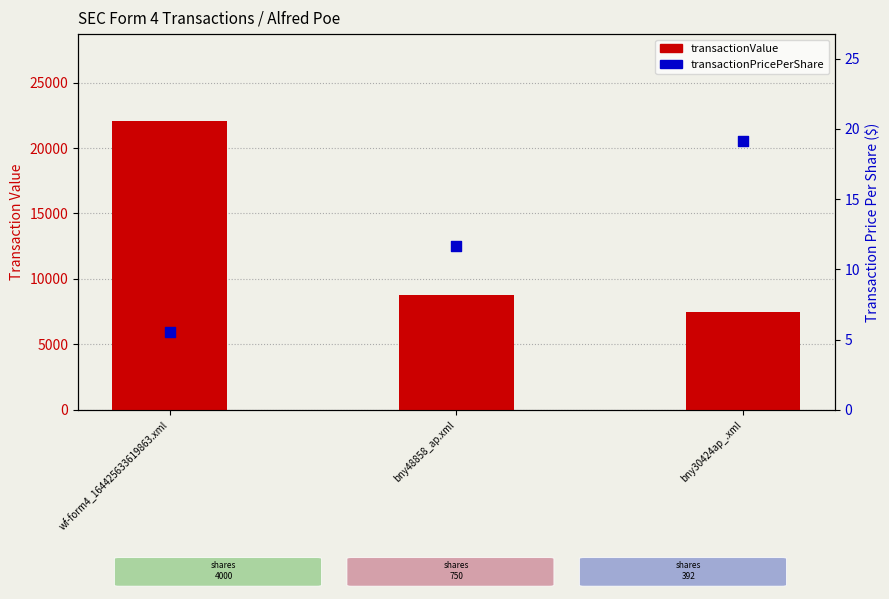

At how many categories does at least one series exceed 20740?

1